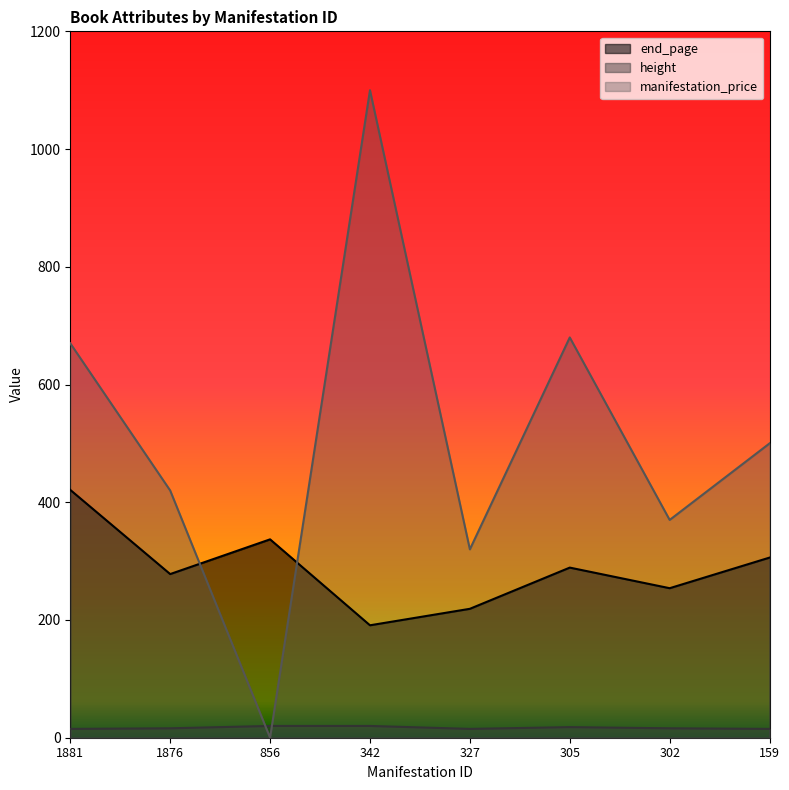

Is it true that end_page equals 276 at 1881?

False